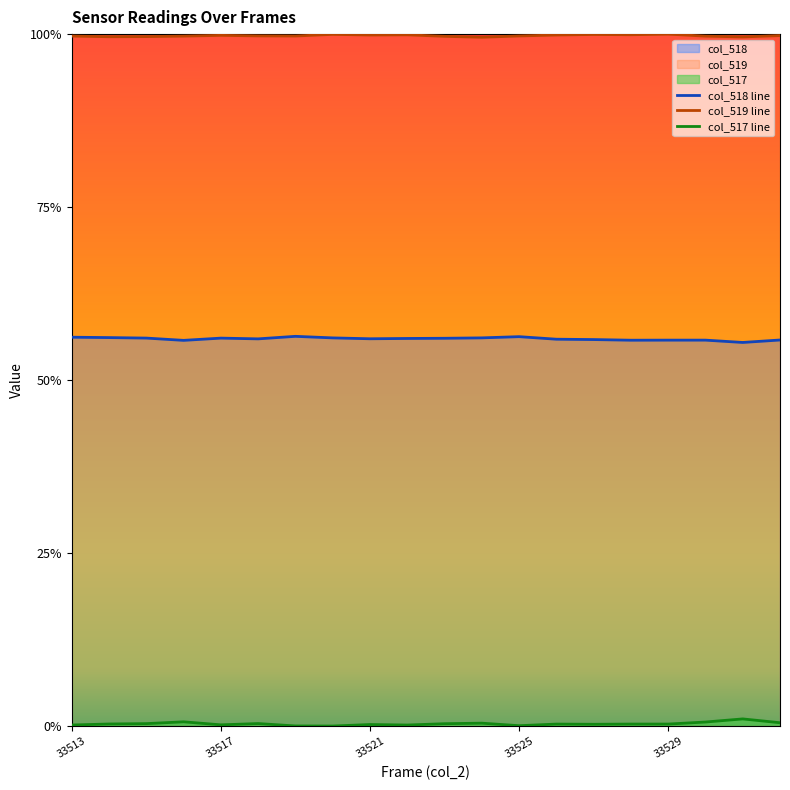

Which series changed the most between 33519 and 33532?

col_518